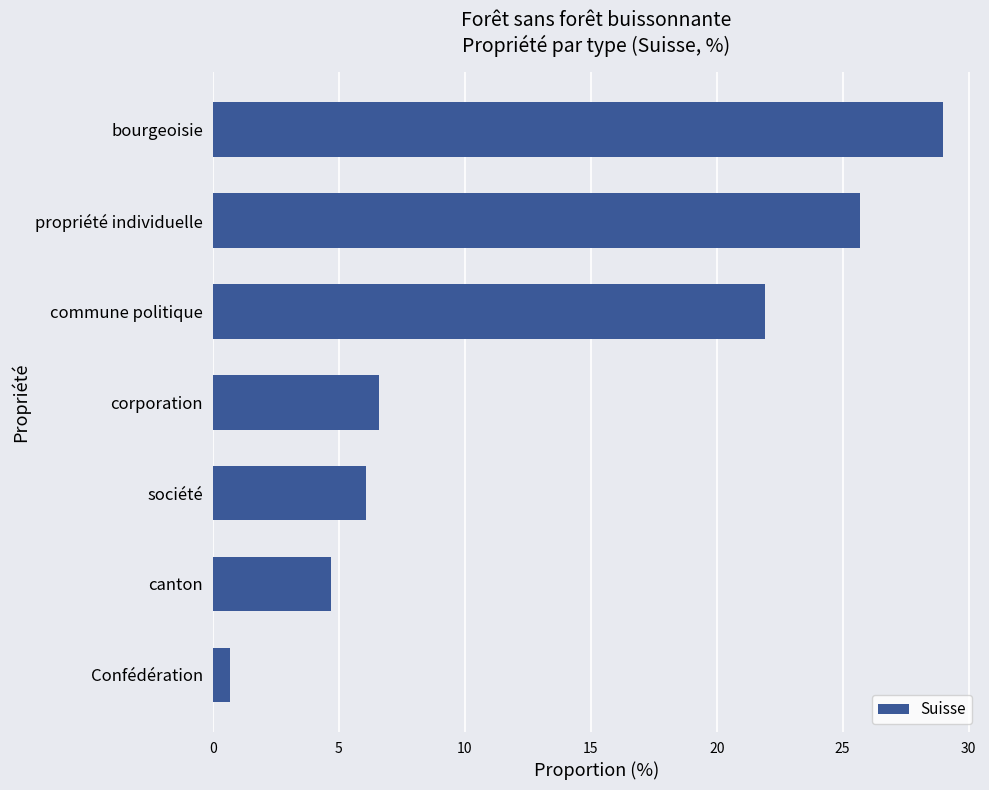

How many bars are there in total?

7